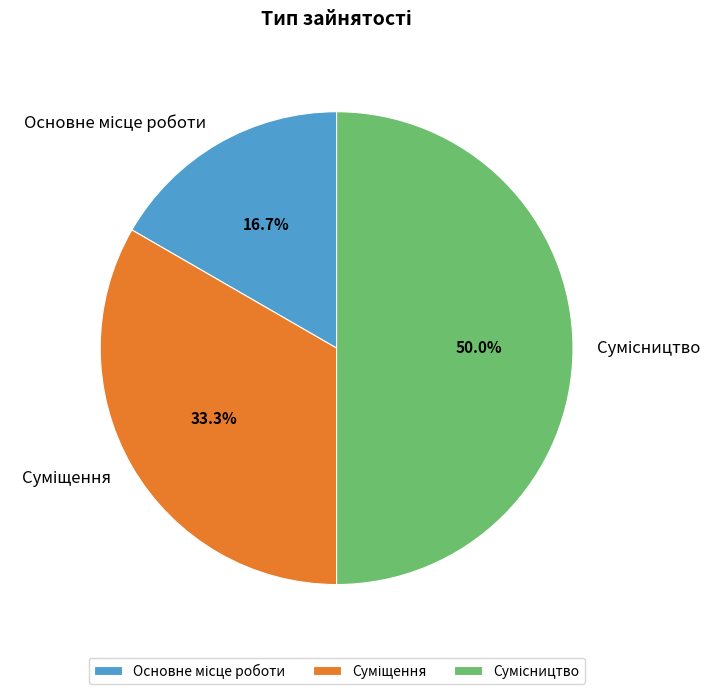

How many segments does this pie chart have?

3